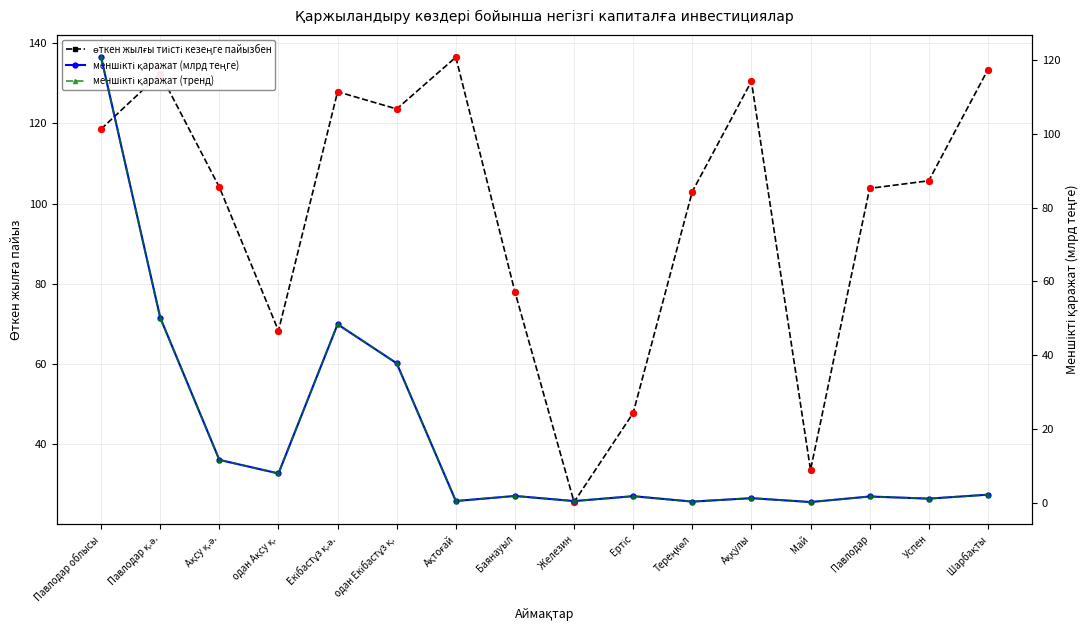

Is the value of өткен жылғы тиісті кезеңге пайызбен at Май greater than the value of меншікті қаражат (млрд теңге) at Успен?

Yes